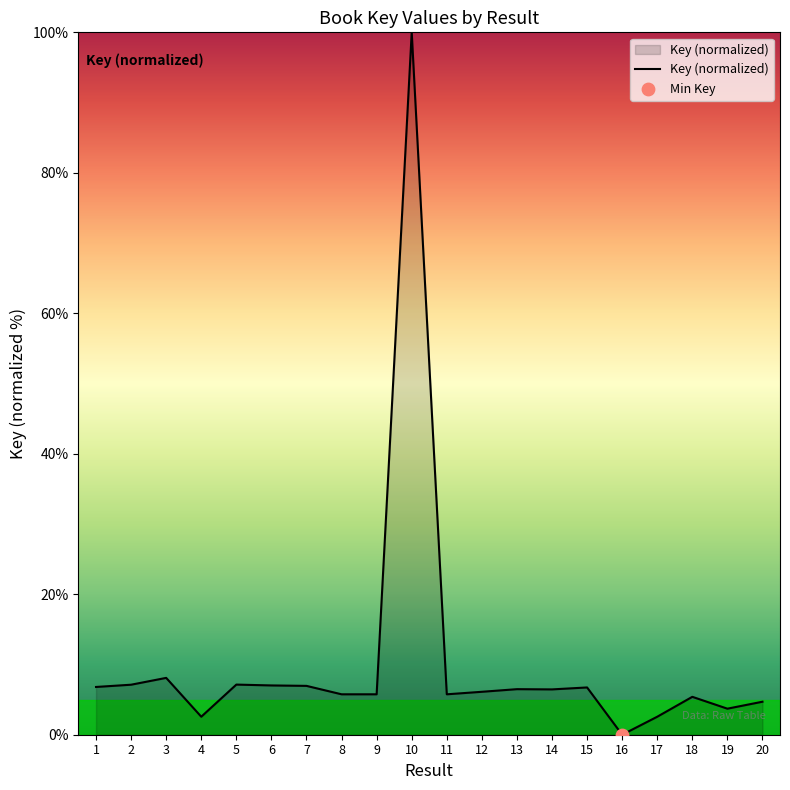

Which has a higher value, 17 or 18?

18